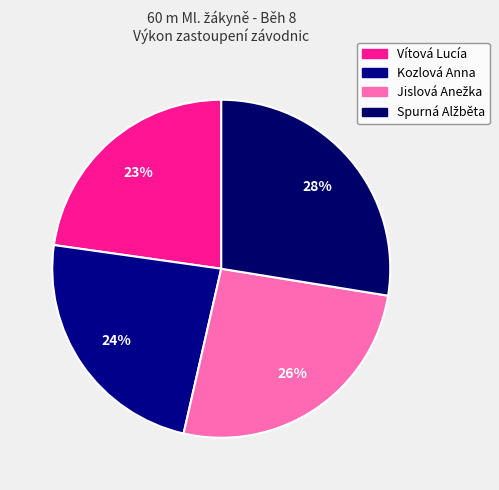

How many slices are in this pie chart?

4